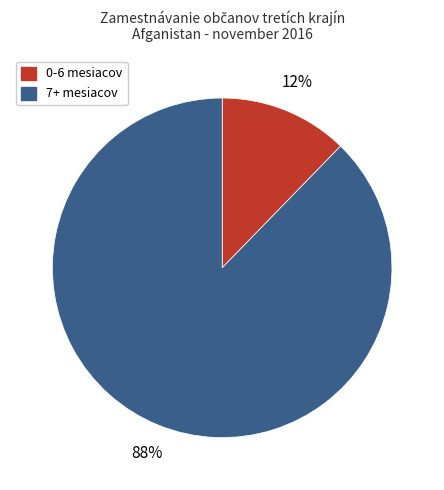

Is there a majority slice in this chart?

Yes